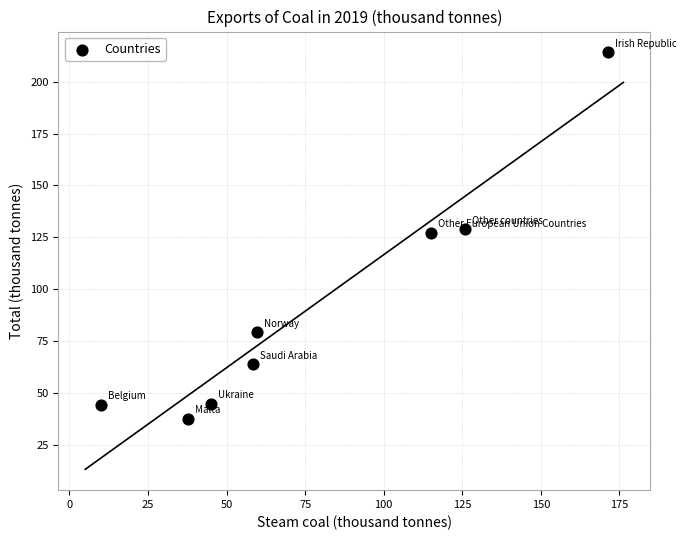

What is the range of X values (max minus min)?

161.2